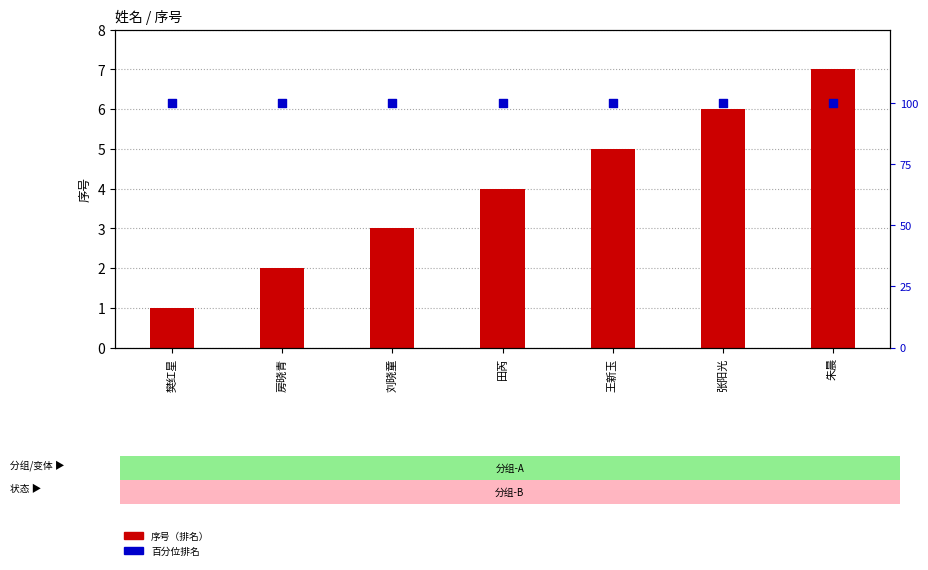

Is the value of 序号 at 张阳光 greater than the value of 百分位排名 at 王新玉?

No